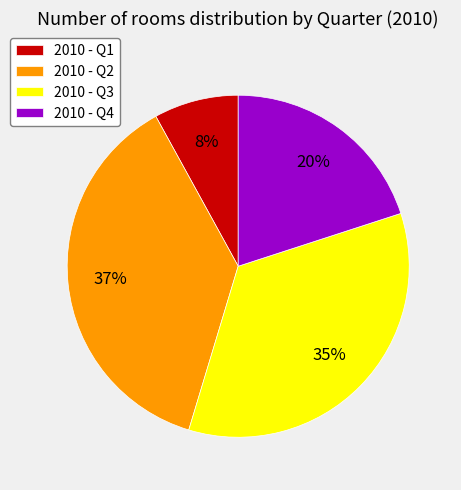

Is 2010 - Q1 the majority of the pie?

No